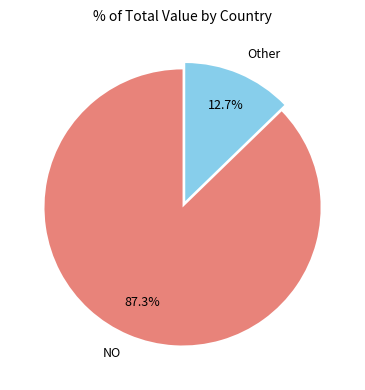

Is there any slice that represents more than half of the pie?

Yes